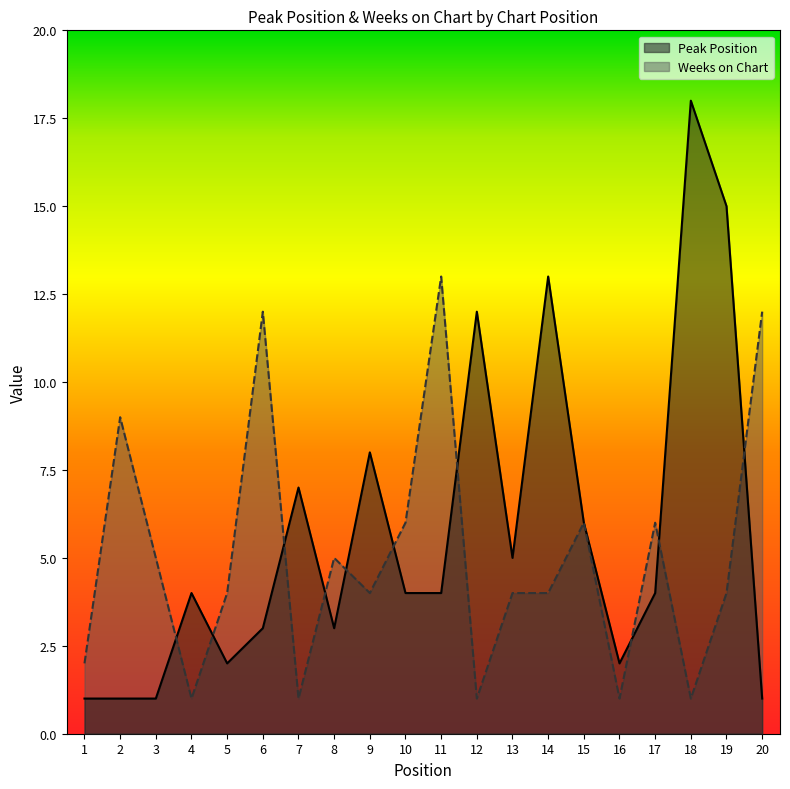

Which series has the largest total across all categories?

Peak Position